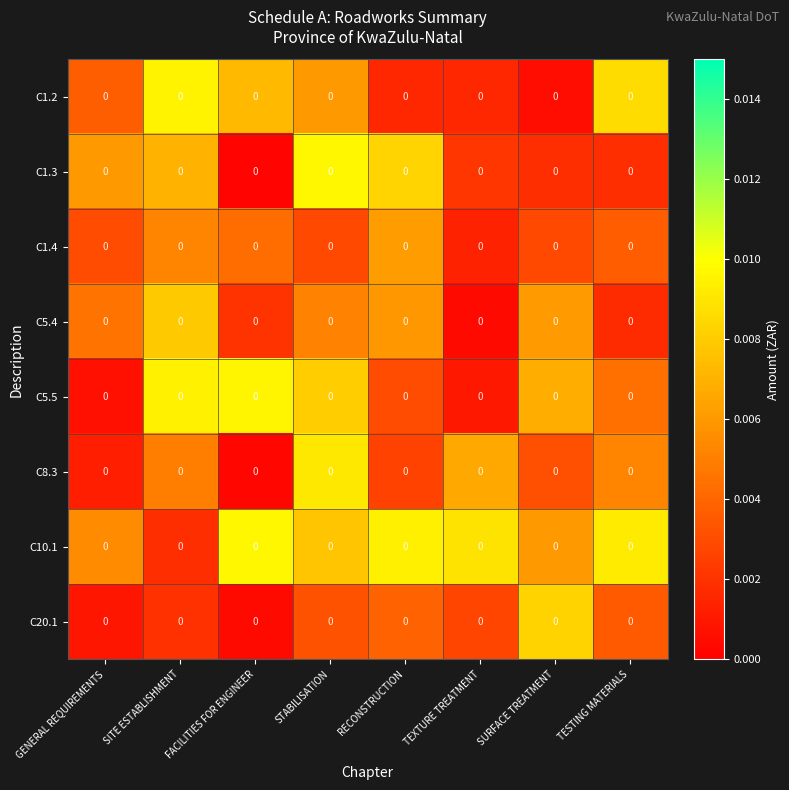

Reading right to left, what are all the values shown in this chart?

C1.2: TESTING MATERIALS=0.0	SURFACE TREATMENT=0.0	TEXTURE TREATMENT=0.0	RECONSTRUCTION=0.0	STABILISATION=0.0	FACILITIES FOR ENGINEER=0.0	SITE ESTABLISHMENT=0.0	GENERAL REQUIREMENTS=0.0
C1.3: TESTING MATERIALS=0.0	SURFACE TREATMENT=0.0	TEXTURE TREATMENT=0.0	RECONSTRUCTION=0.0	STABILISATION=0.0	FACILITIES FOR ENGINEER=0.0	SITE ESTABLISHMENT=0.0	GENERAL REQUIREMENTS=0.0
C1.4: TESTING MATERIALS=0.0	SURFACE TREATMENT=0.0	TEXTURE TREATMENT=0.0	RECONSTRUCTION=0.0	STABILISATION=0.0	FACILITIES FOR ENGINEER=0.0	SITE ESTABLISHMENT=0.0	GENERAL REQUIREMENTS=0.0
C5.4: TESTING MATERIALS=0.0	SURFACE TREATMENT=0.0	TEXTURE TREATMENT=0.0	RECONSTRUCTION=0.0	STABILISATION=0.0	FACILITIES FOR ENGINEER=0.0	SITE ESTABLISHMENT=0.0	GENERAL REQUIREMENTS=0.0
C5.5: TESTING MATERIALS=0.0	SURFACE TREATMENT=0.0	TEXTURE TREATMENT=0.0	RECONSTRUCTION=0.0	STABILISATION=0.0	FACILITIES FOR ENGINEER=0.0	SITE ESTABLISHMENT=0.0	GENERAL REQUIREMENTS=0.0
C8.3: TESTING MATERIALS=0.0	SURFACE TREATMENT=0.0	TEXTURE TREATMENT=0.0	RECONSTRUCTION=0.0	STABILISATION=0.0	FACILITIES FOR ENGINEER=0.0	SITE ESTABLISHMENT=0.0	GENERAL REQUIREMENTS=0.0
C10.1: TESTING MATERIALS=0.0	SURFACE TREATMENT=0.0	TEXTURE TREATMENT=0.0	RECONSTRUCTION=0.0	STABILISATION=0.0	FACILITIES FOR ENGINEER=0.0	SITE ESTABLISHMENT=0.0	GENERAL REQUIREMENTS=0.0
C20.1: TESTING MATERIALS=0.0	SURFACE TREATMENT=0.0	TEXTURE TREATMENT=0.0	RECONSTRUCTION=0.0	STABILISATION=0.0	FACILITIES FOR ENGINEER=0.0	SITE ESTABLISHMENT=0.0	GENERAL REQUIREMENTS=0.0